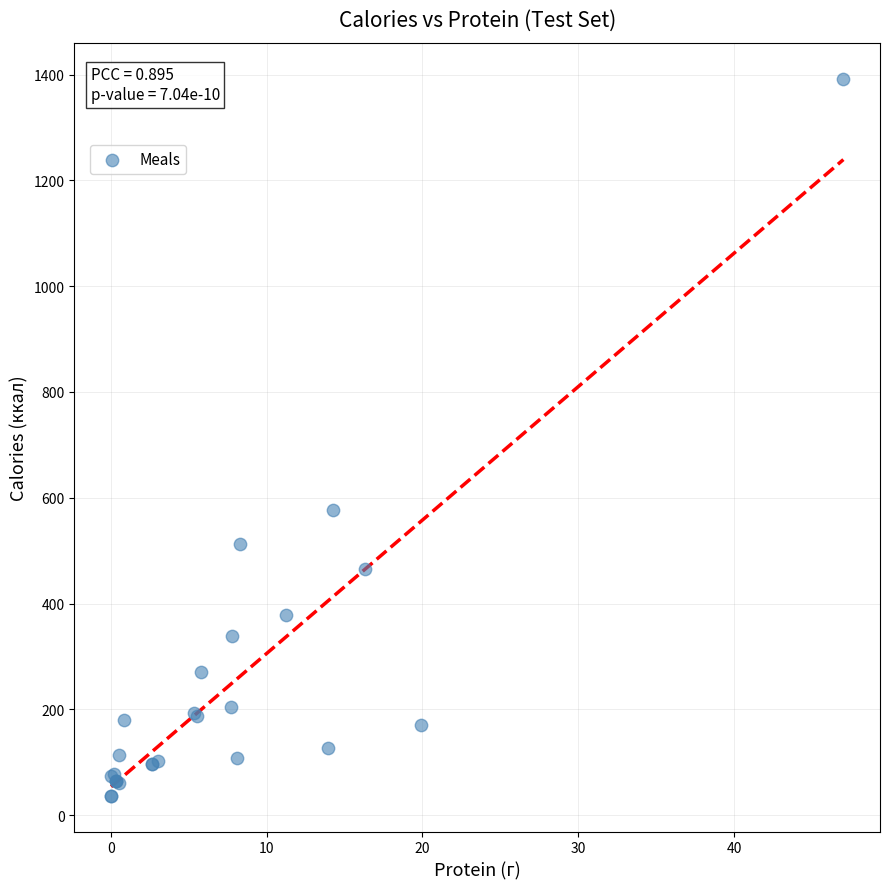

What Y value in the scatter plot is closest to 714?

576.9